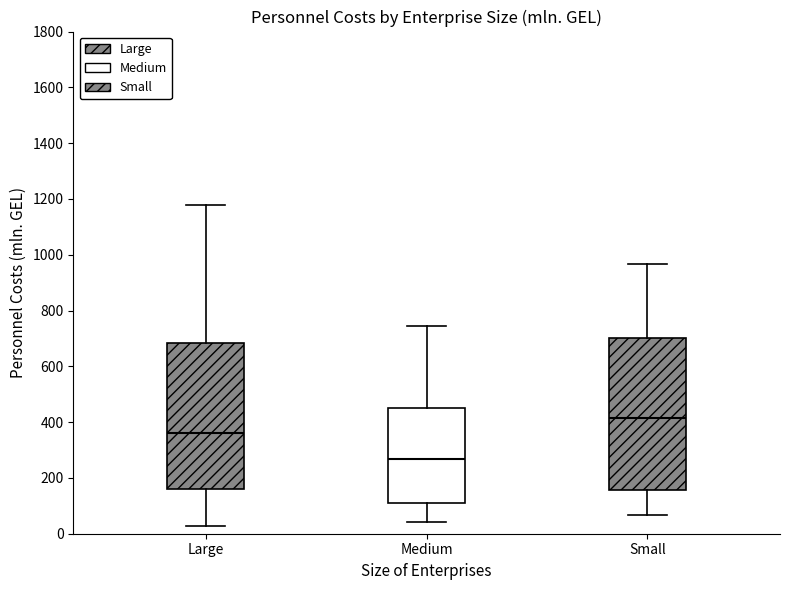

Reading left to right, read every box against the y-axis: the position of its median line, the range the box covers, and the ends of its whiskers. The values are not printed on the chart, so give them approximately, as read against the axis.

Large: median 360, box 160 to 680, whiskers 20 to 1180
Medium: median 260, box 100 to 460, whiskers 40 to 740
Small: median 420, box 160 to 700, whiskers 60 to 960